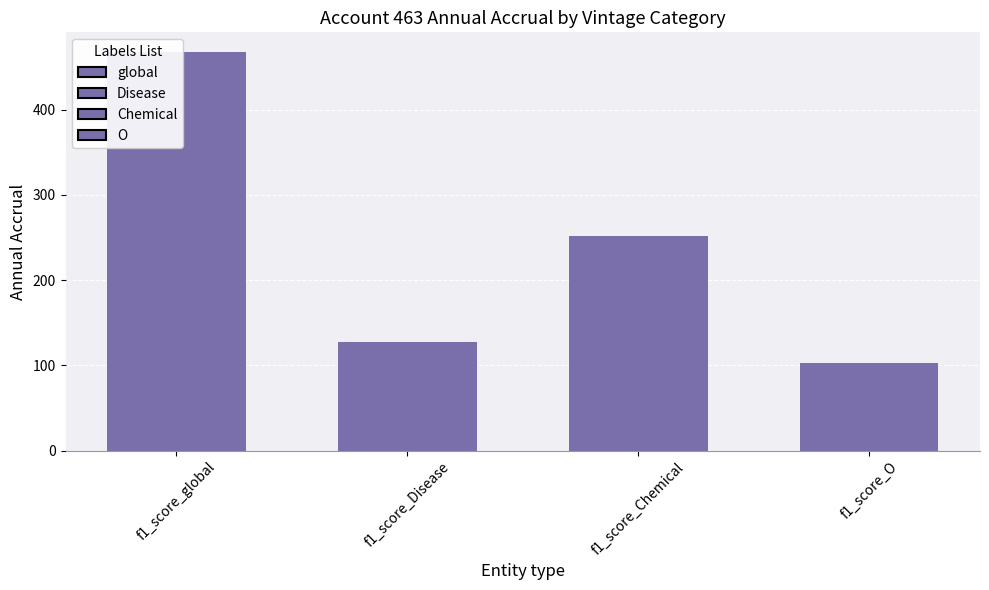

What is the ratio of the value at f1_score_Disease to the value at f1_score_global?

0.3